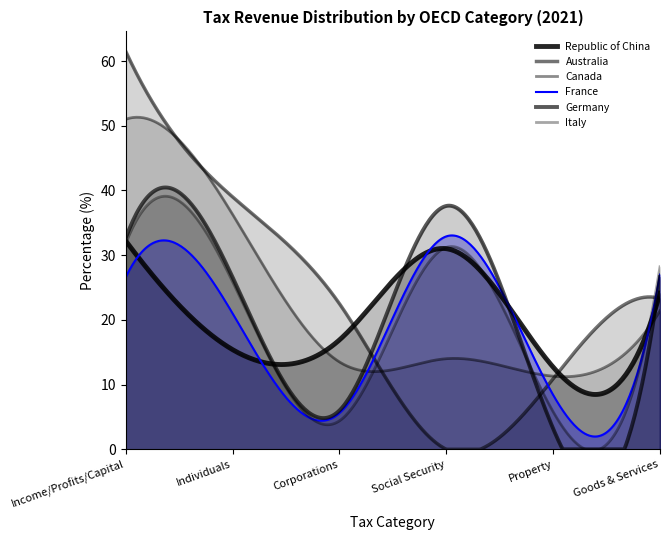

How many data points in Republic of China are less than 24?

3